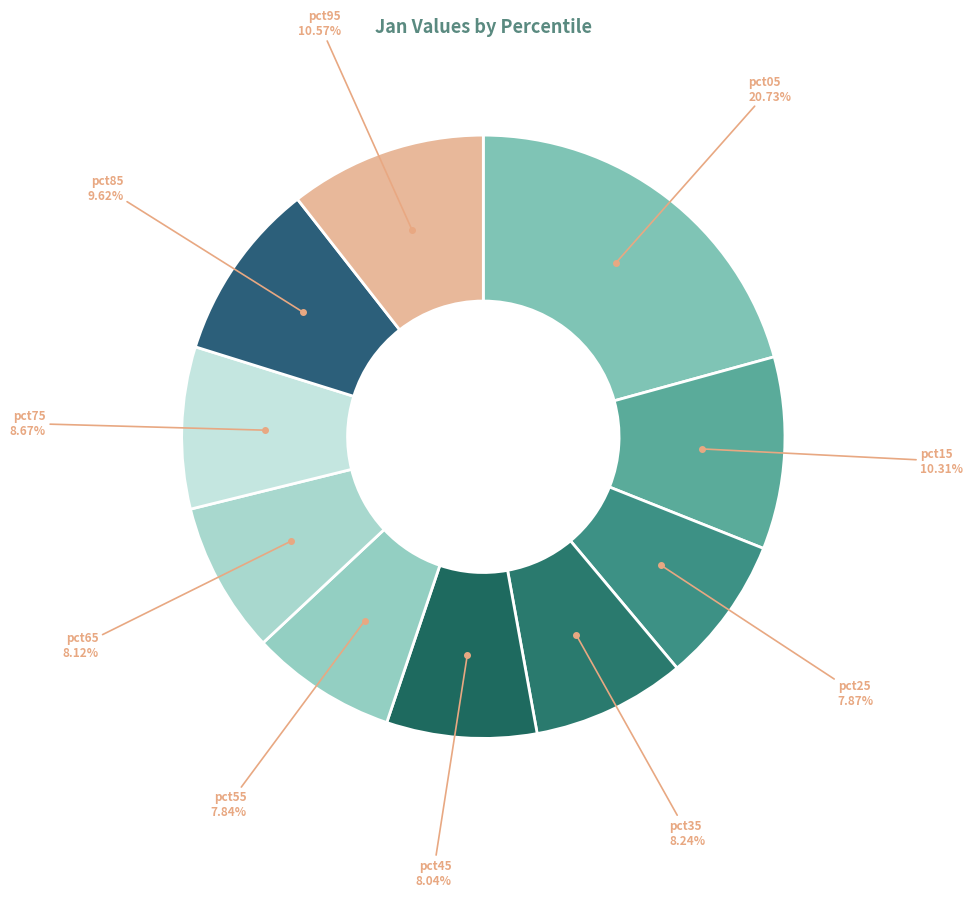

To the nearest percent, what percentage of the pie is pct85?

10%